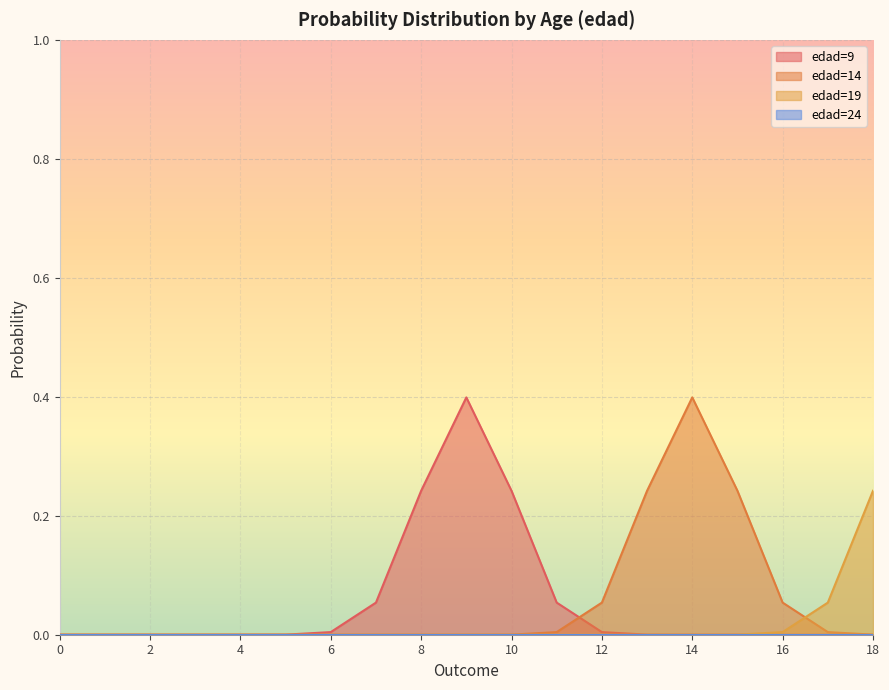

Between 14 and 4, which is larger?

14